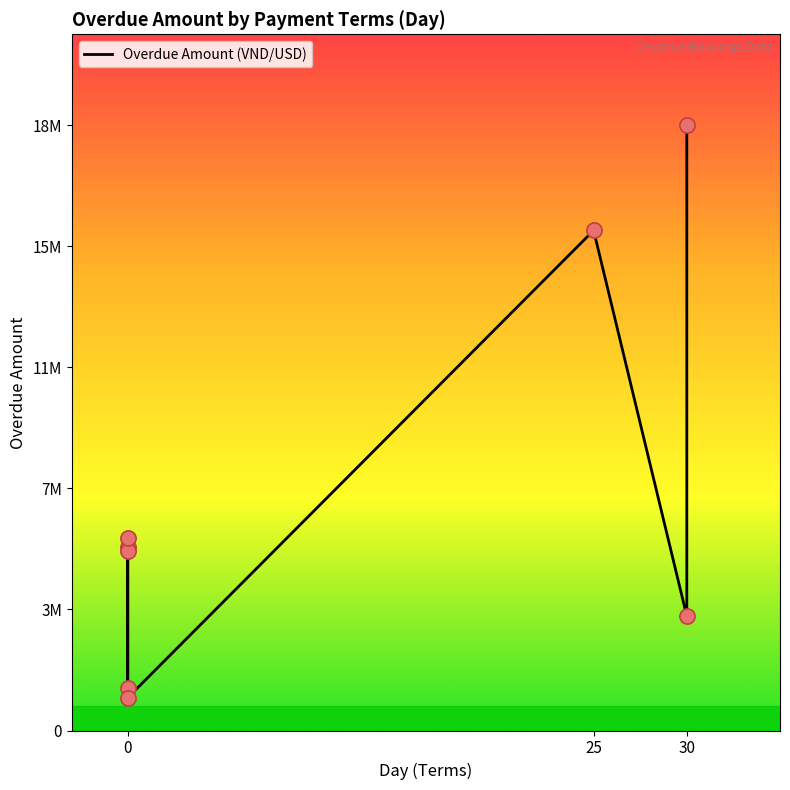

What is the ratio of the value at 30 to the value at 25?

1.2